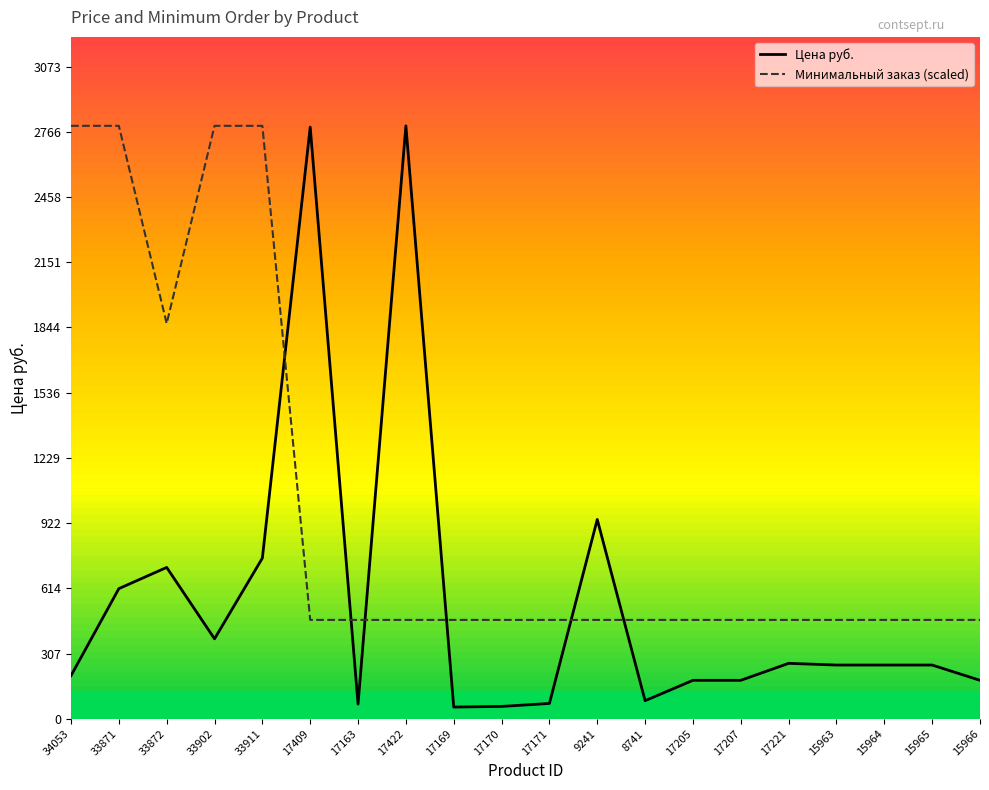

In Цена руб., how many points are higher than both neighbors (excluding endpoints)?

5